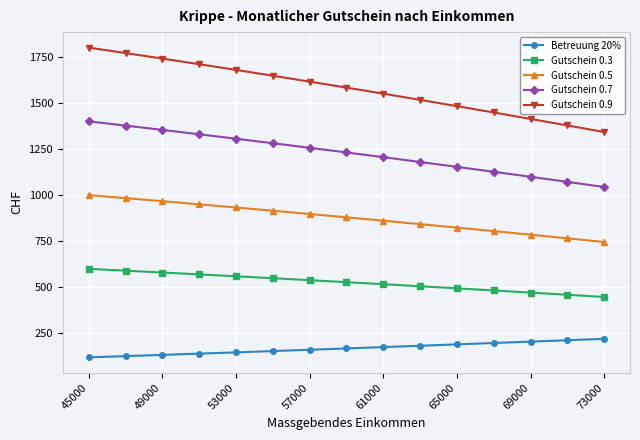

What is the difference between the maximum and minimum values in the Gutschein 0.5 series?

254.5